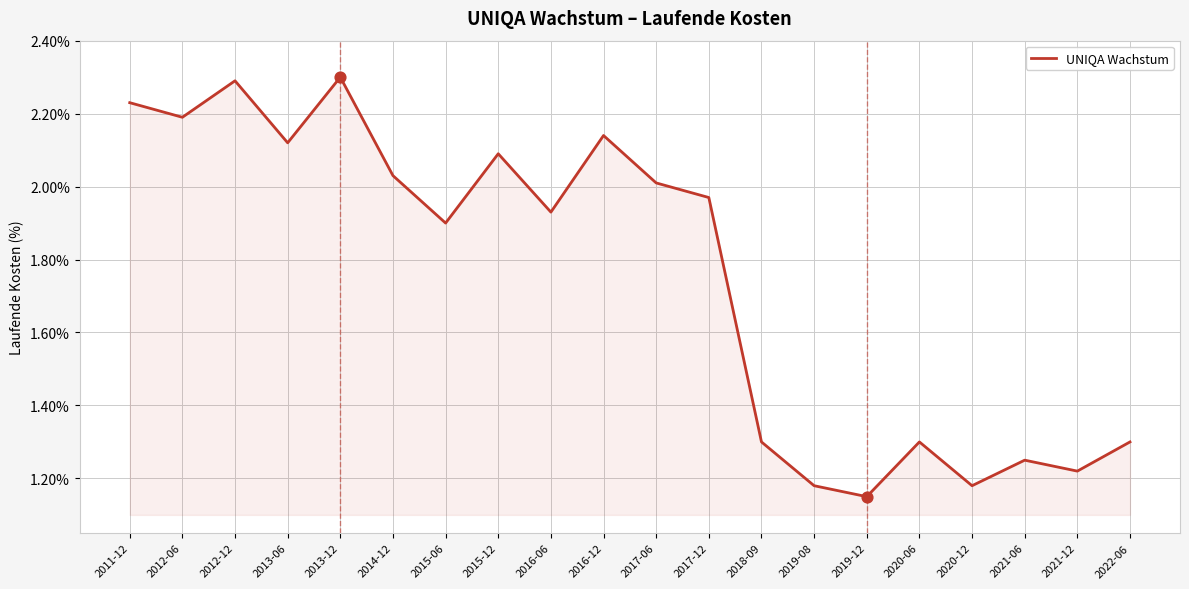

Approximately how many times larger is the value at 2015-06 compared to 2013-12?

0.8